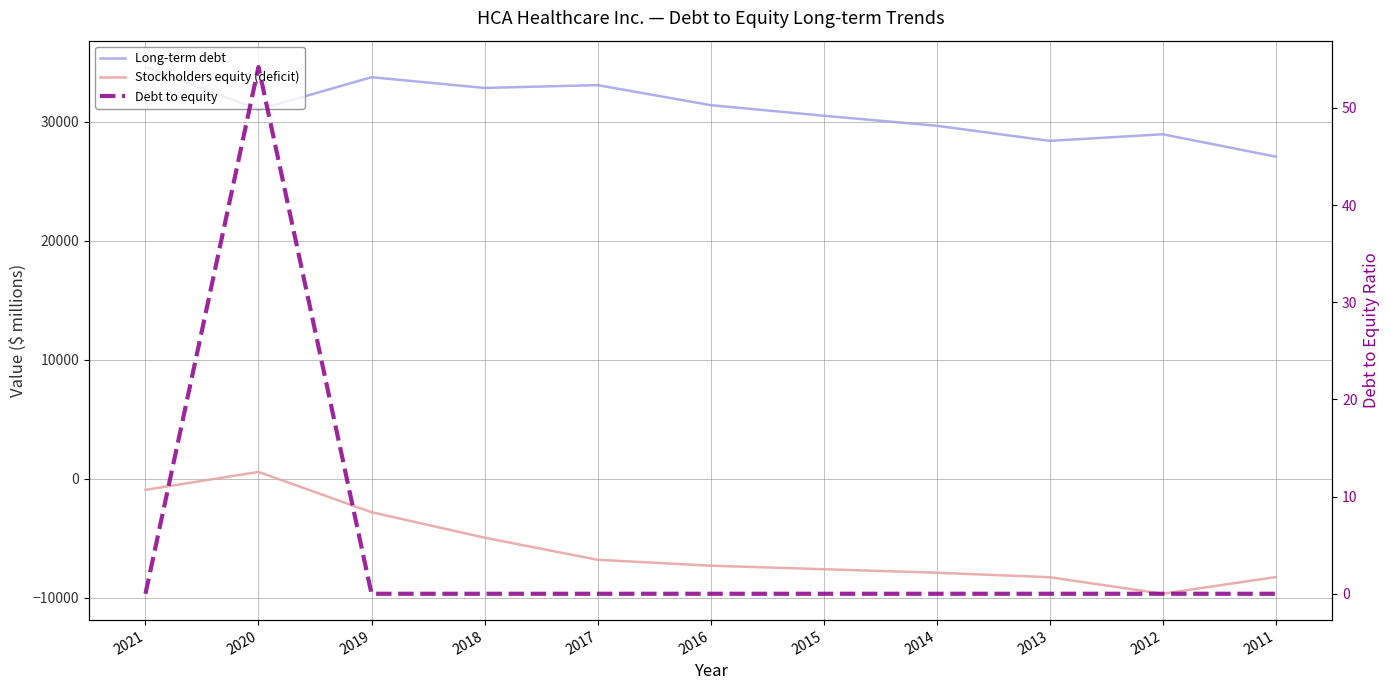

What is the value of the Stockholders equity (deficit) point at the 3rd from the left?

-2808.0